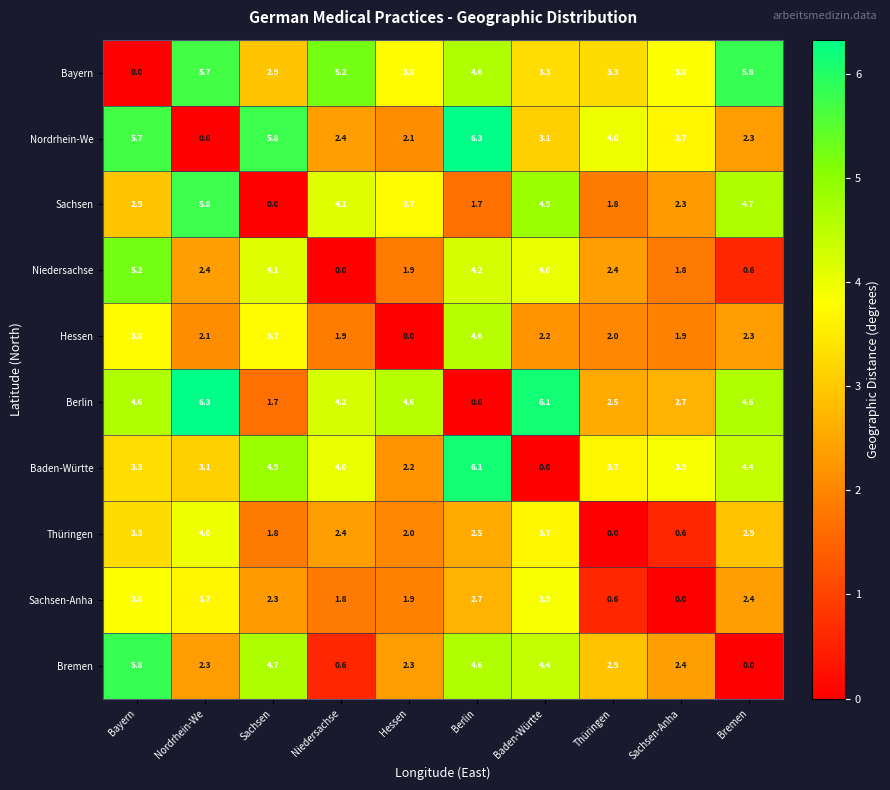

At Baden-Württe, list the series in order from largest to smallest.

Berlin, Sachsen, Bremen, Niedersachse, Sachsen-Anha, Thüringen, Bayern, Nordrhein-We, Hessen, Baden-Württe